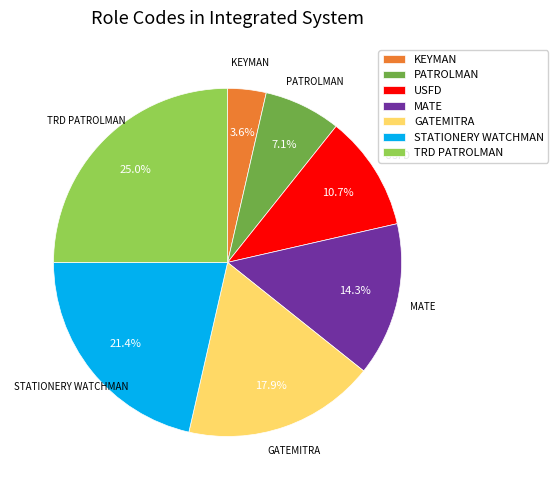

Does any single category account for the majority?

No